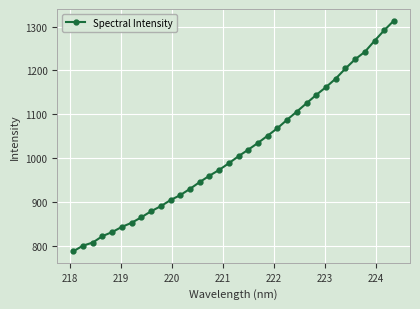

What is the difference between the maximum and minimum values?

526.6